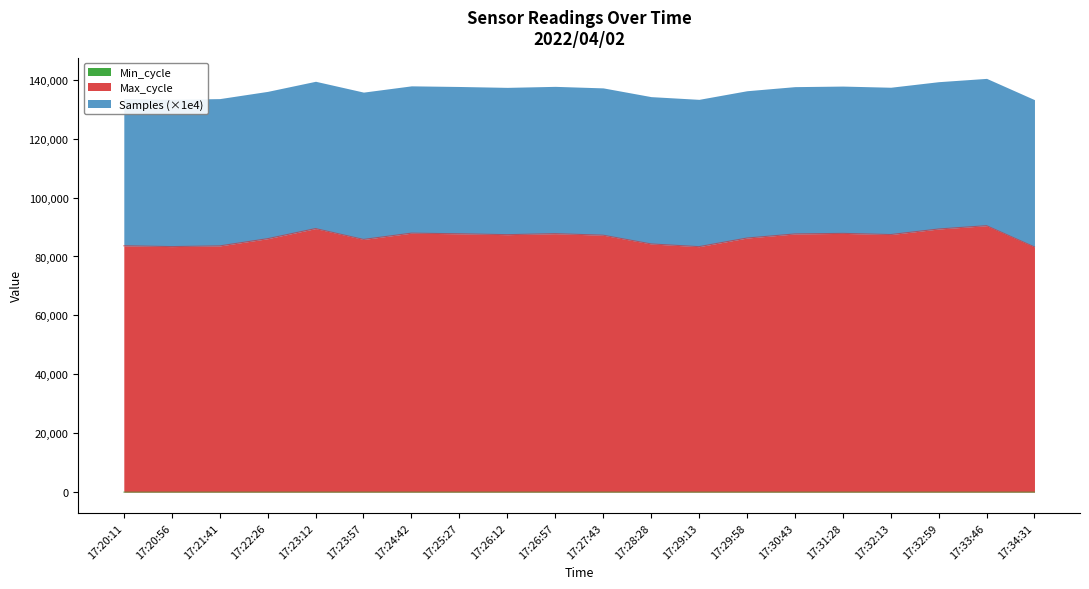

True or false: Min_cycle and Max_cycle cross at least once.

False